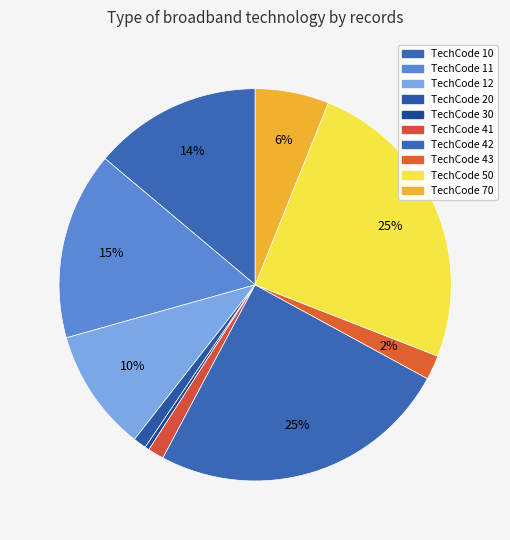

Is there any slice that represents more than half of the pie?

No